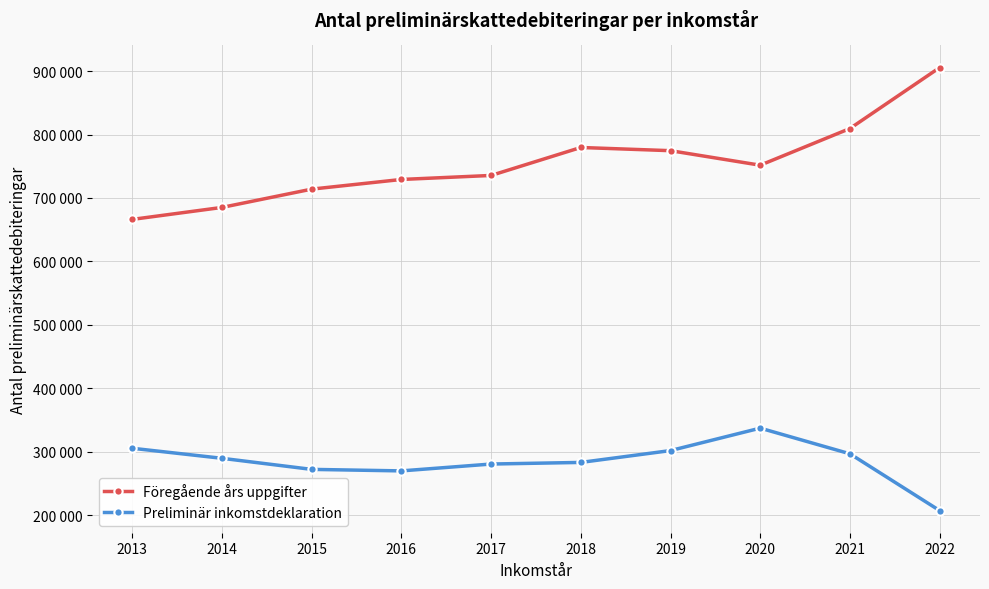

Rank the series by their average value, from highest to lowest.

Föregående års uppgifter, Preliminär inkomstdeklaration